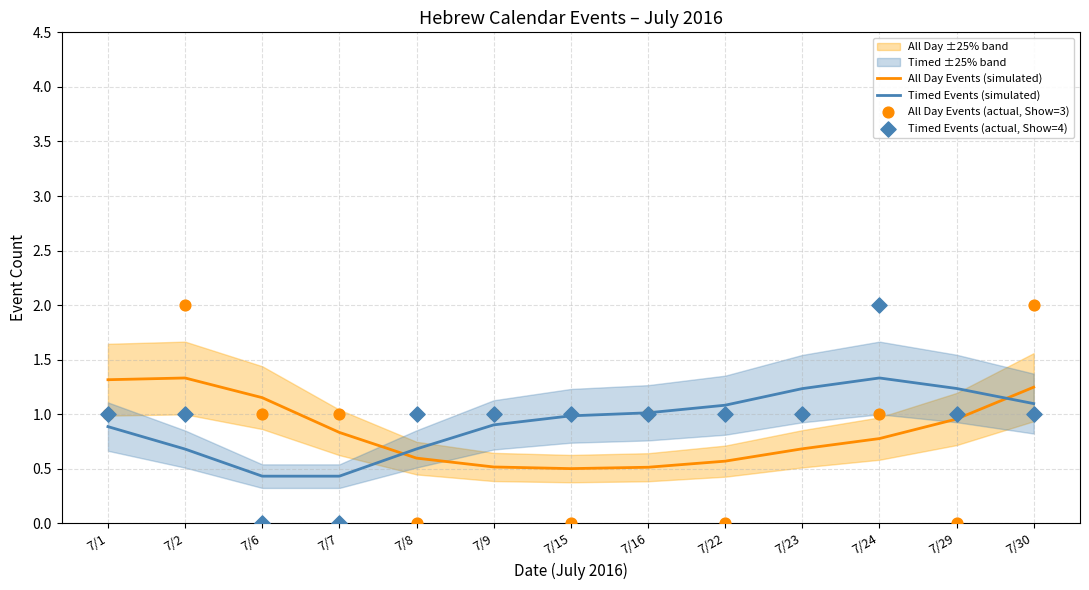

Which category has the highest value in the Timed Events (simulated) series?

7/24